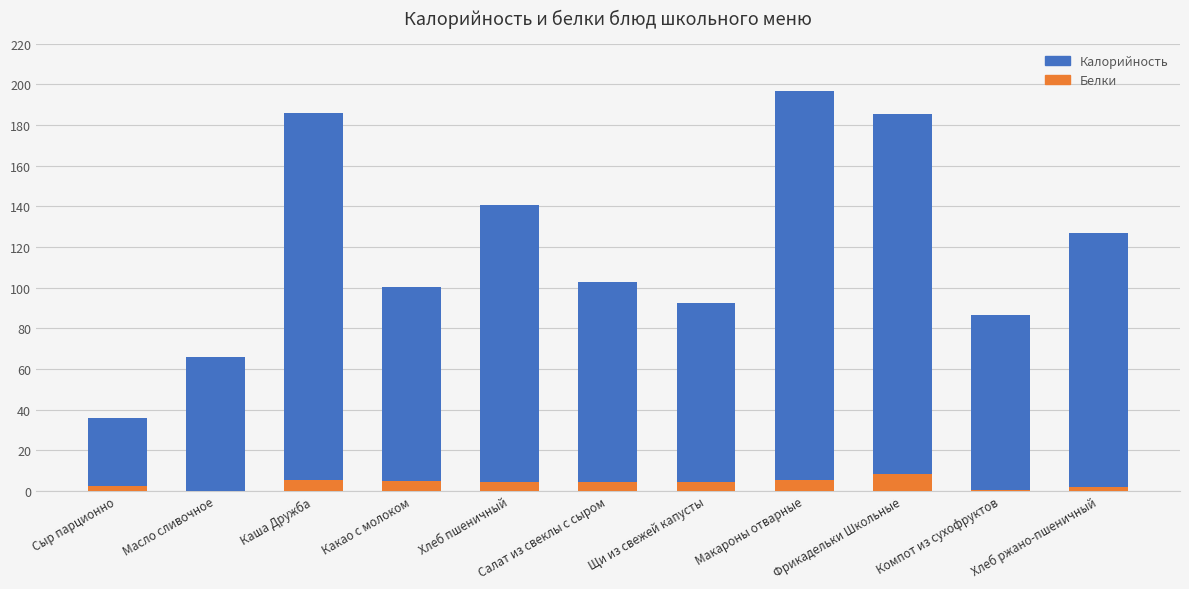

How many values in the Калорийность series are below 102?

5